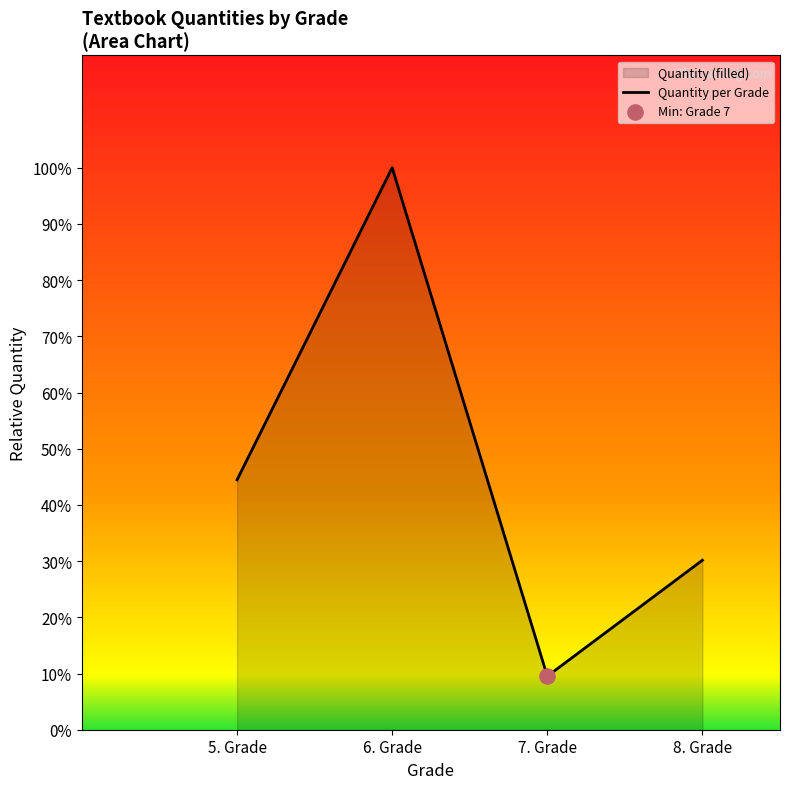

What is the change in value from 5. Grade to 8. Grade?

-14.3